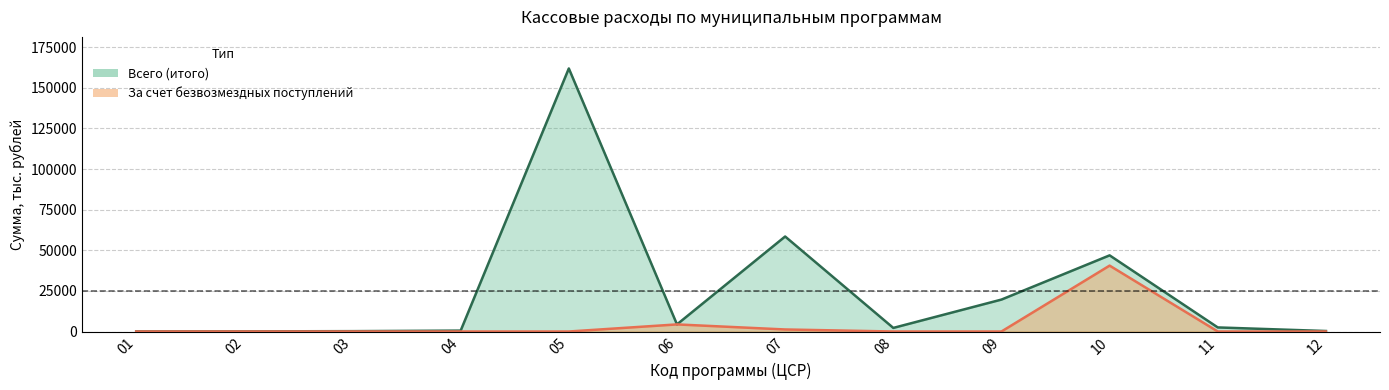

What is the difference between the grants values at 04 and 07?

1252.5